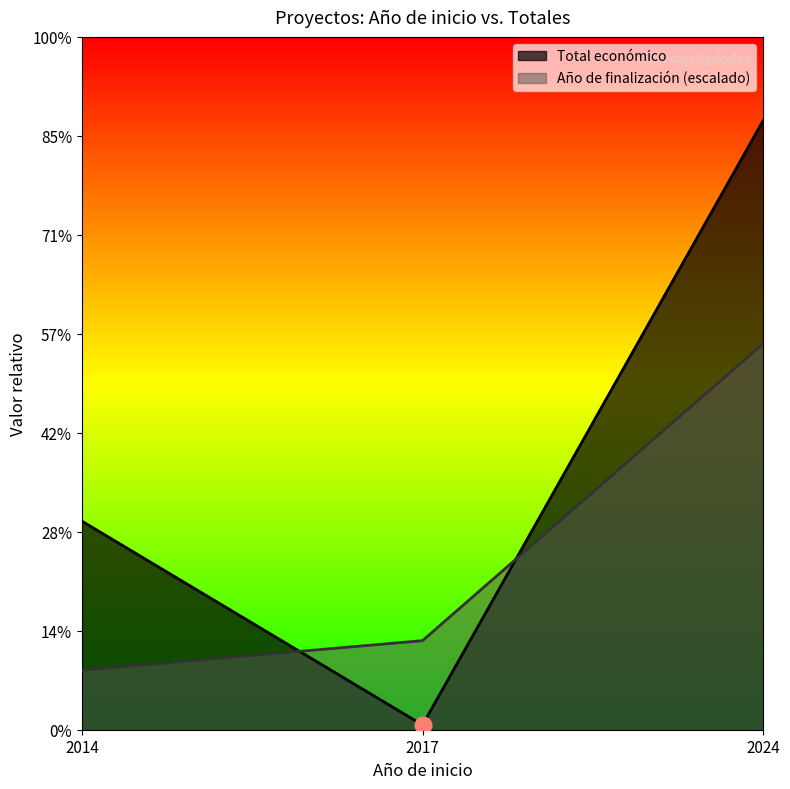

How many distinct data groups are displayed?

2